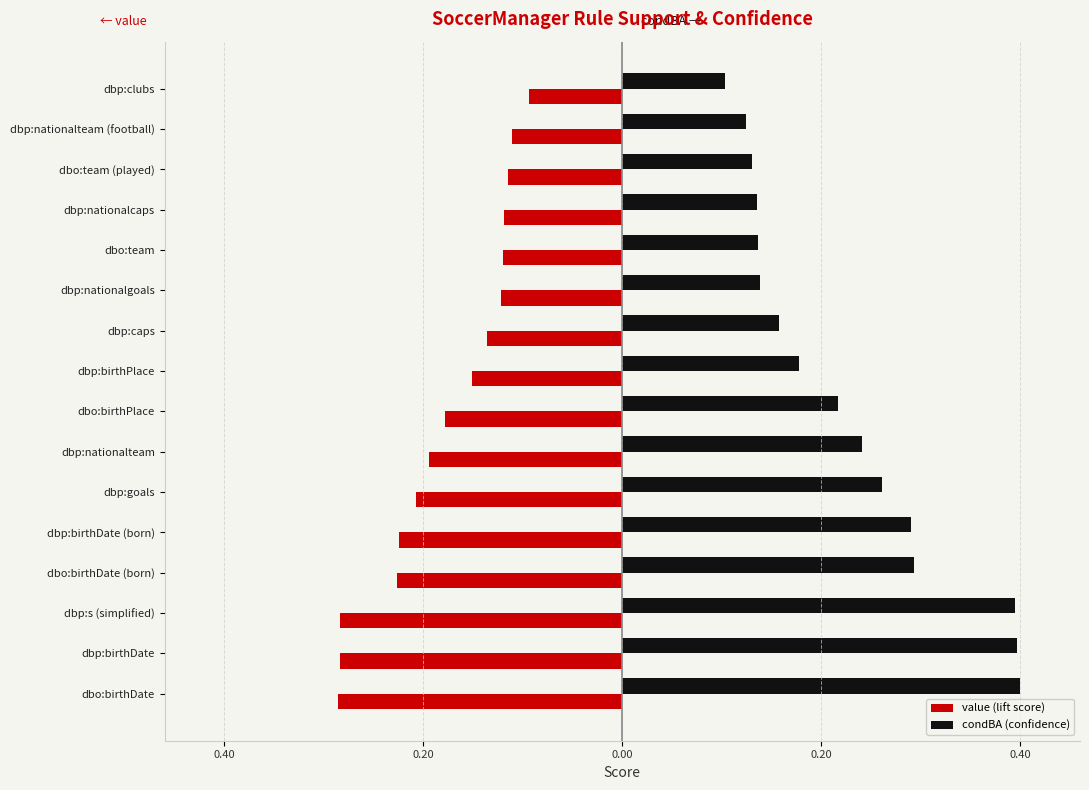

What are all the series names shown in the legend?

value (lift score), condBA (confidence)